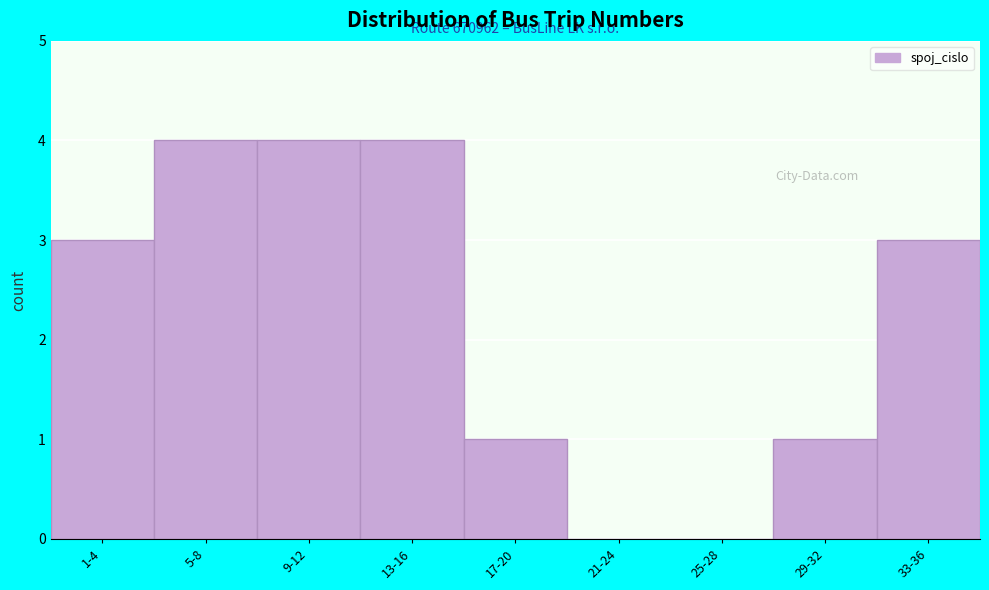

Reading left to right, list all the values displayed in this chart.

1-4=3	5-8=4	9-12=4	13-16=4	17-20=1	21-24=0	25-28=0	29-32=1	33-36=3